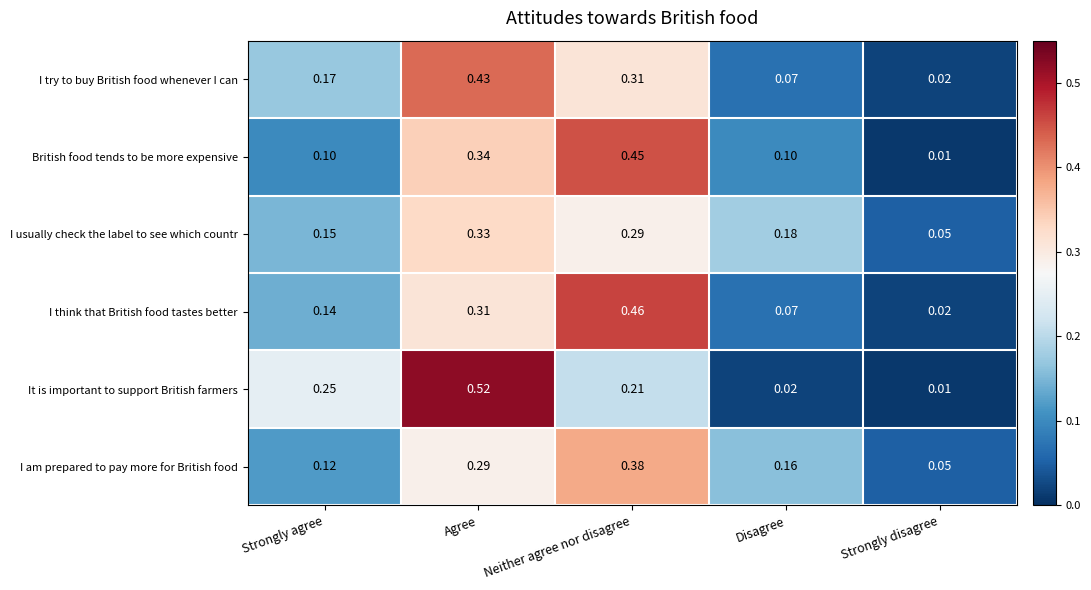

At Neither agree nor disagree, list the series in order from largest to smallest.

I think that British food tastes better, British food tends to be more expensive, I am prepared to pay more for British food, I try to buy British food whenever I can, I usually check the label to see which countr, It is important to support British farmers